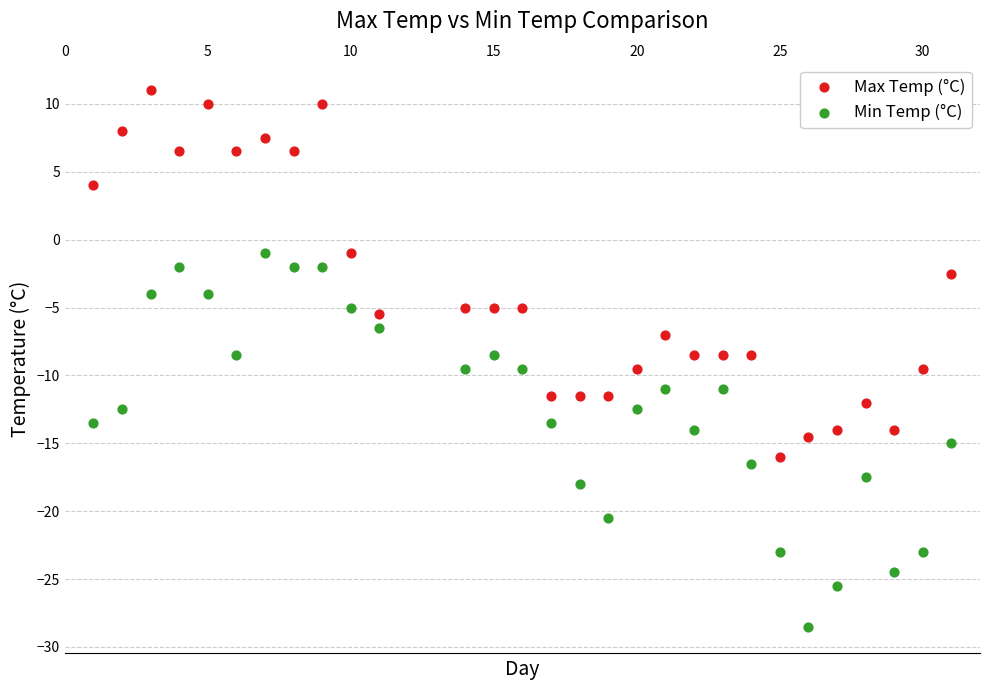

What is the X range (max minus min) for the scatter plot?

30.0